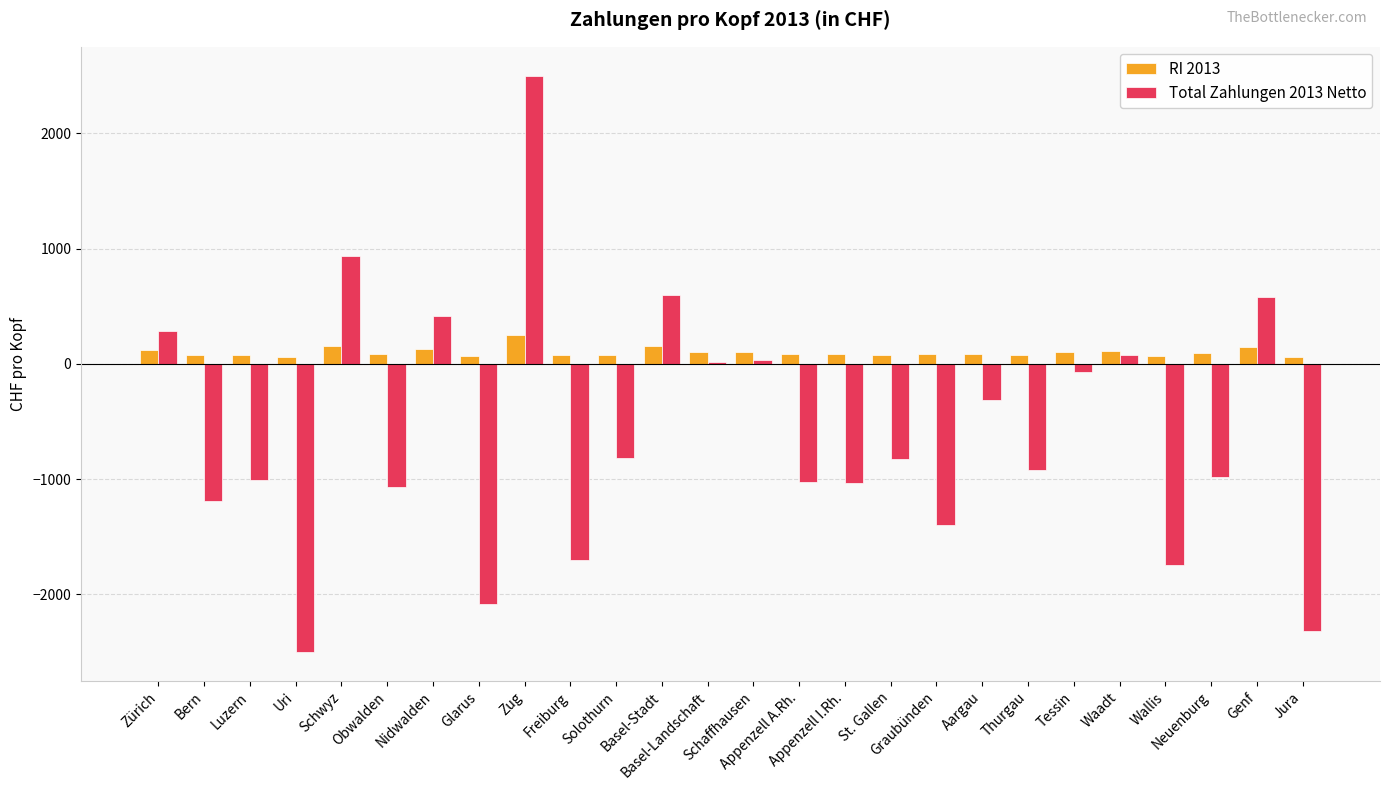

Which series has the largest total across all categories?

RI 2013